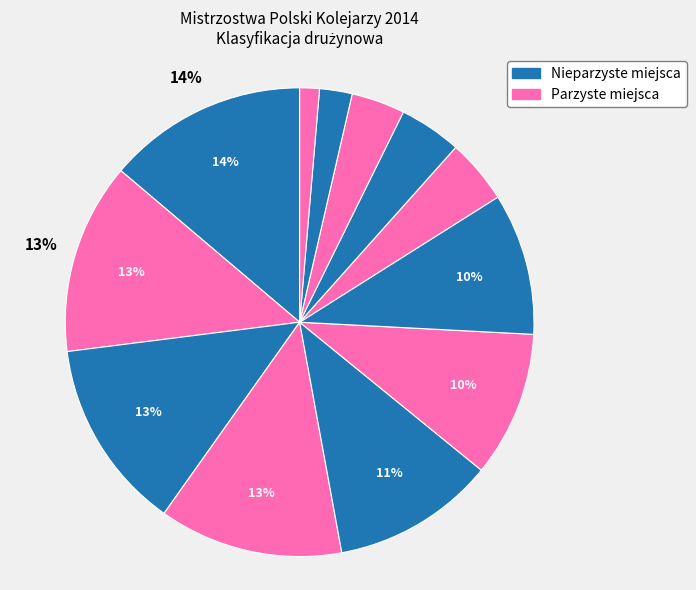

Count the number of slices in the pie.

12